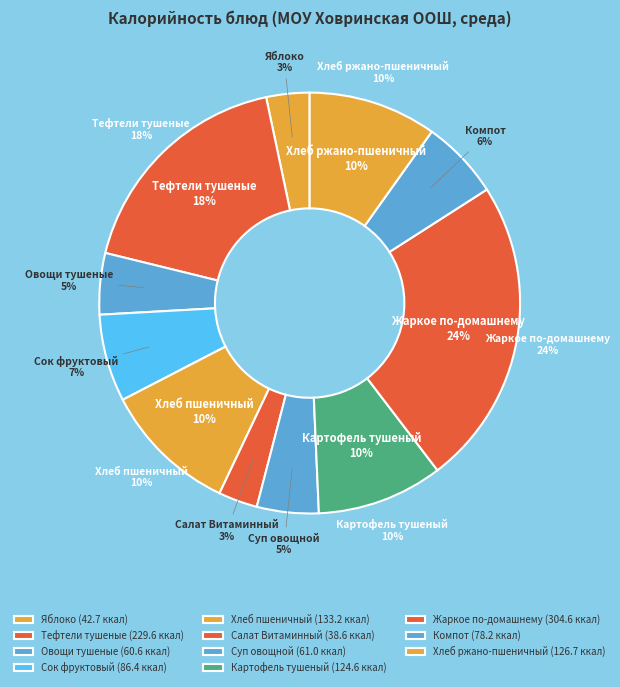

What is the total percentage of Салат Витаминный and Сок фруктовый?

9.7%